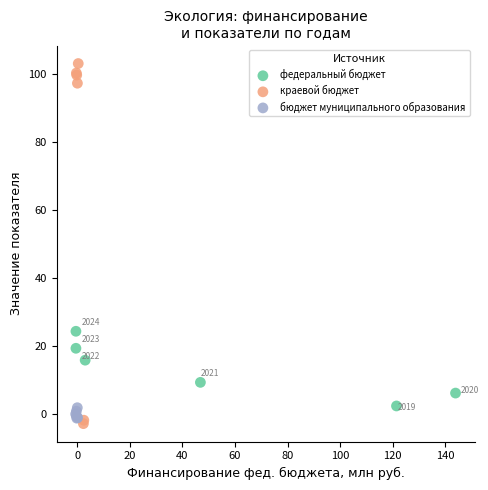

Which series reaches the maximum Y coordinate?

краевой бюджет